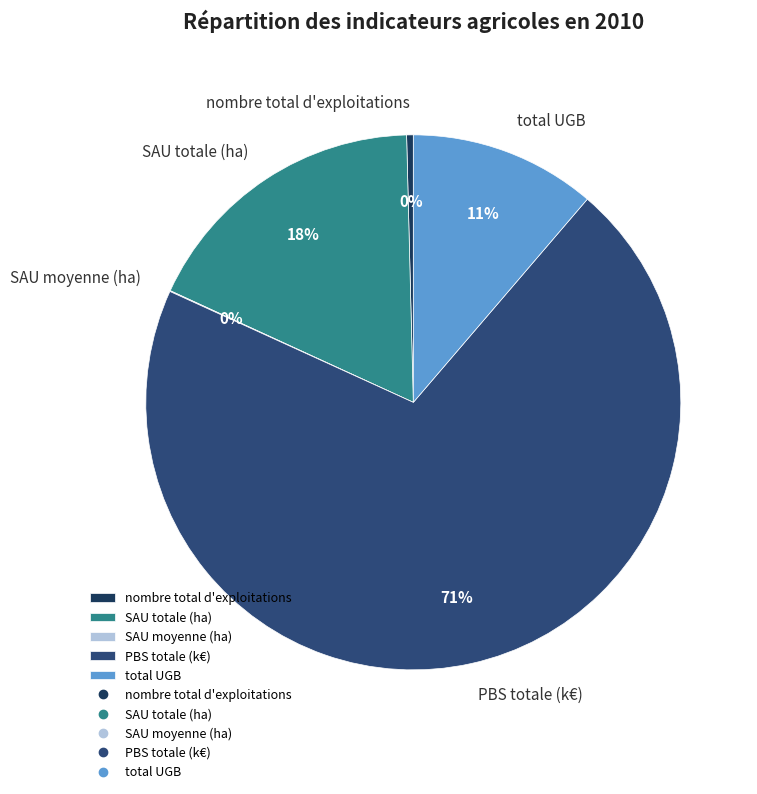

What is the largest slice in the pie chart?

PBS totale (k€)